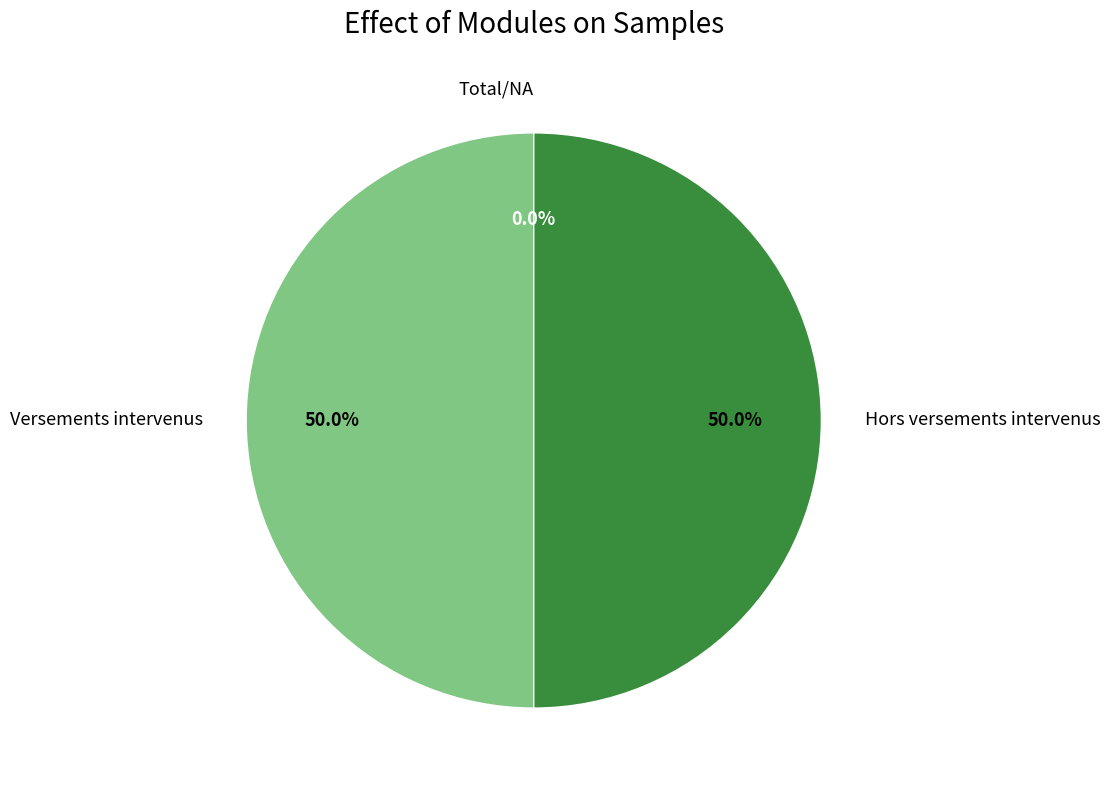

Is it true that Total/NA is 11% of the pie?

False